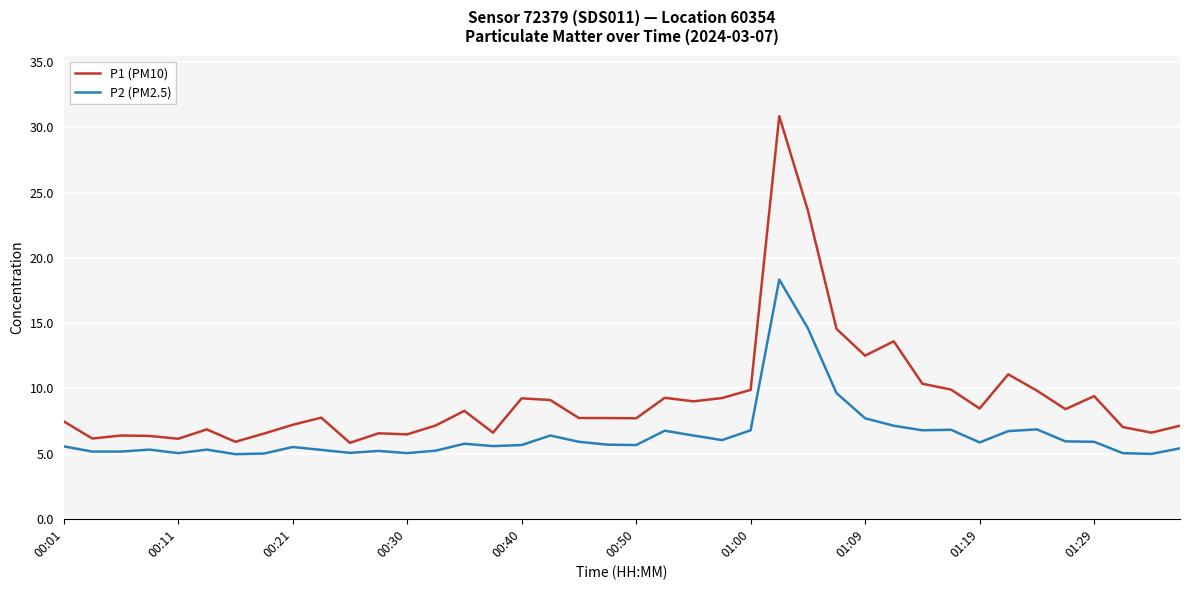

What is the greatest value displayed?

30.9